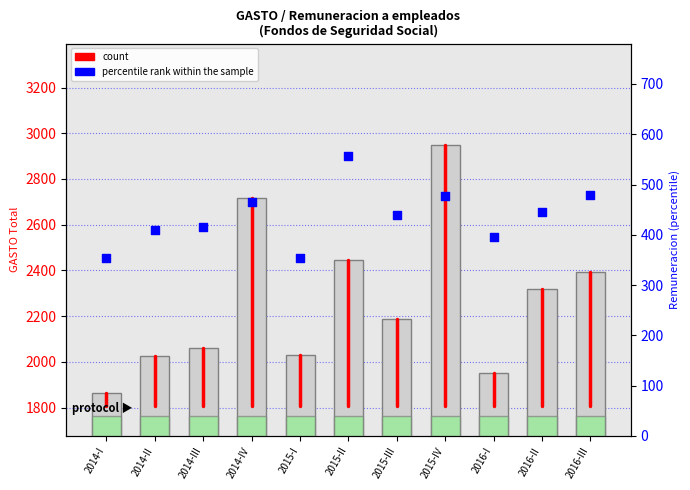

What is the total value across all series at 2016-III?

2869.7